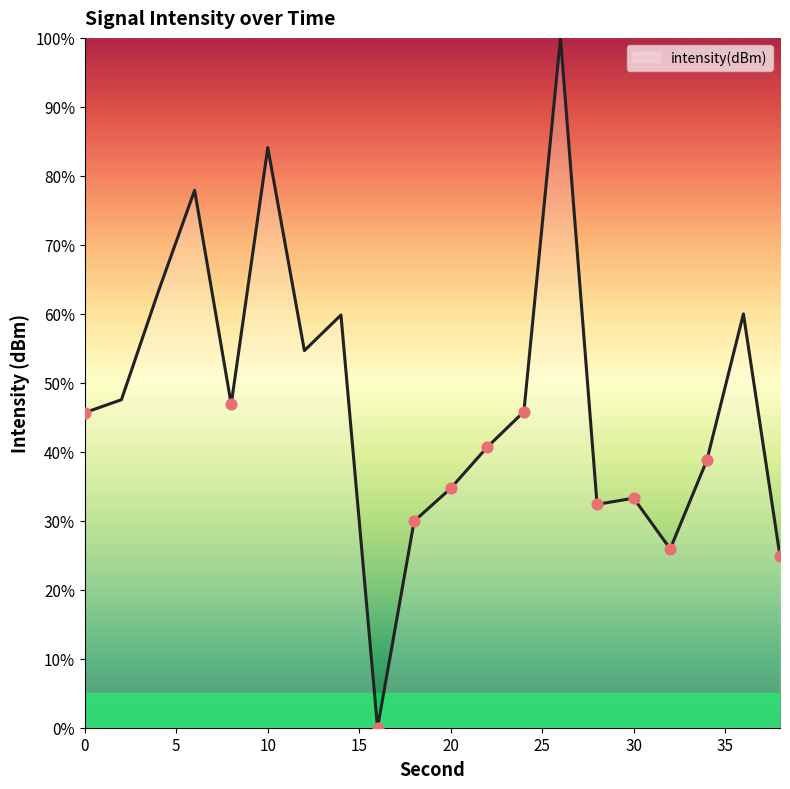

What is the greatest value displayed?

100.0